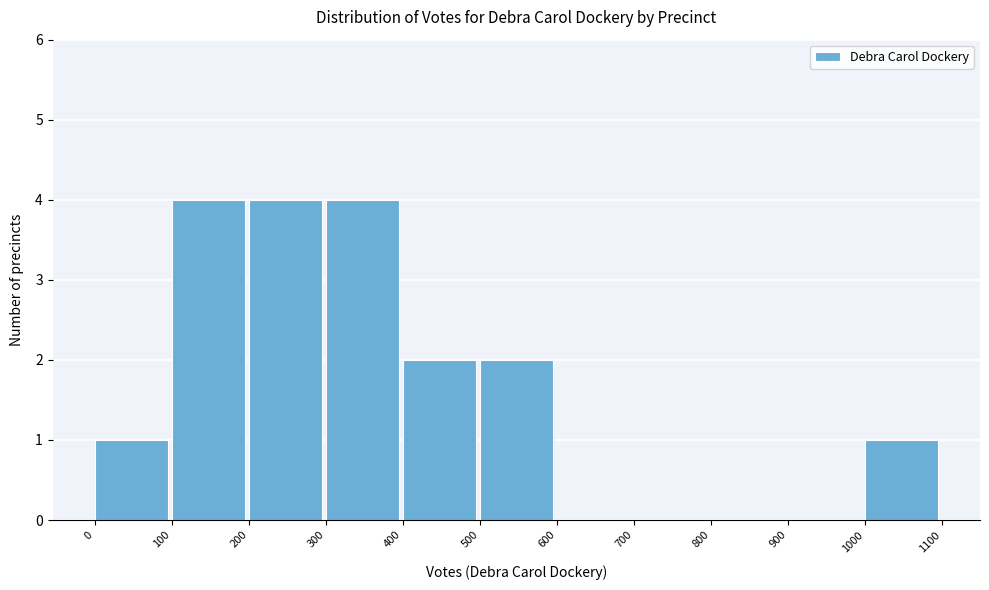

What is the height of the bar covering 400 to 500 on the x-axis? The values are not printed on the chart, so give them approximately, as read against the axis.

2